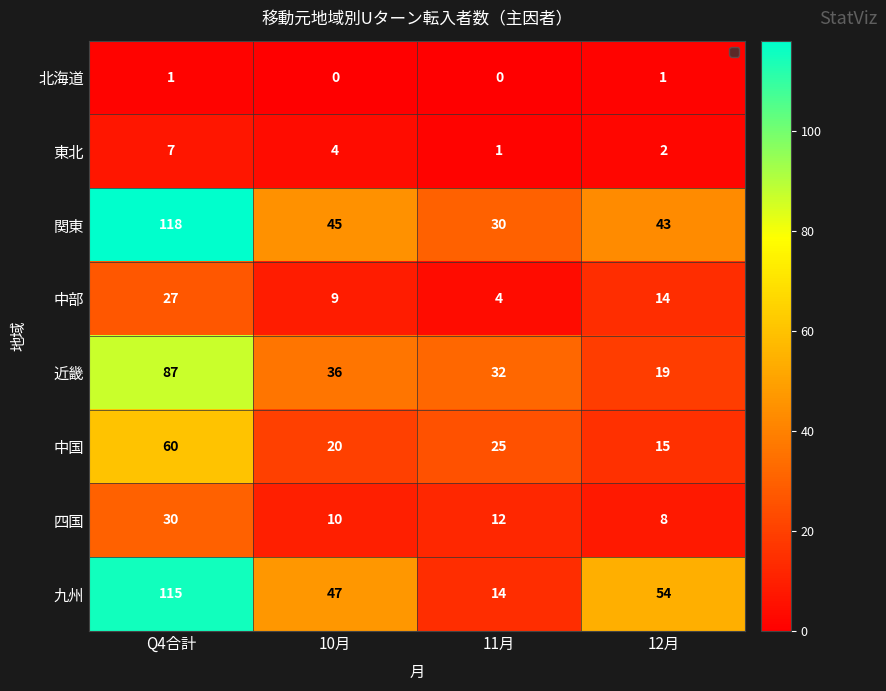

List the series in order of their peak value, highest first.

関東, 九州, 近畿, 中国, 四国, 中部, 東北, 北海道